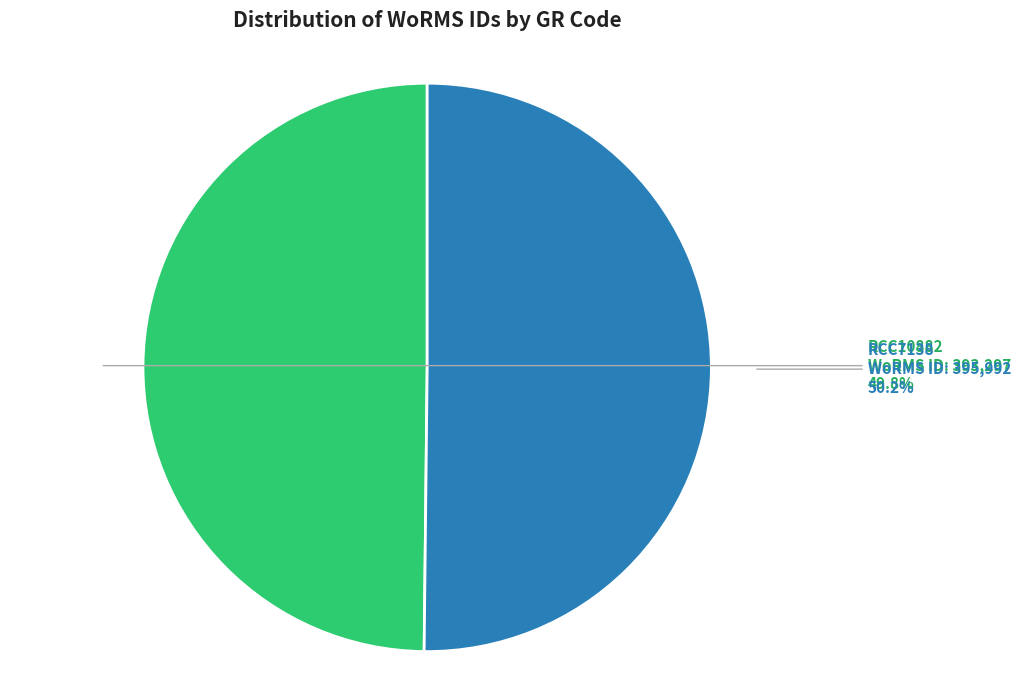

Is it true that RCC7138 is 50% of the pie?

True